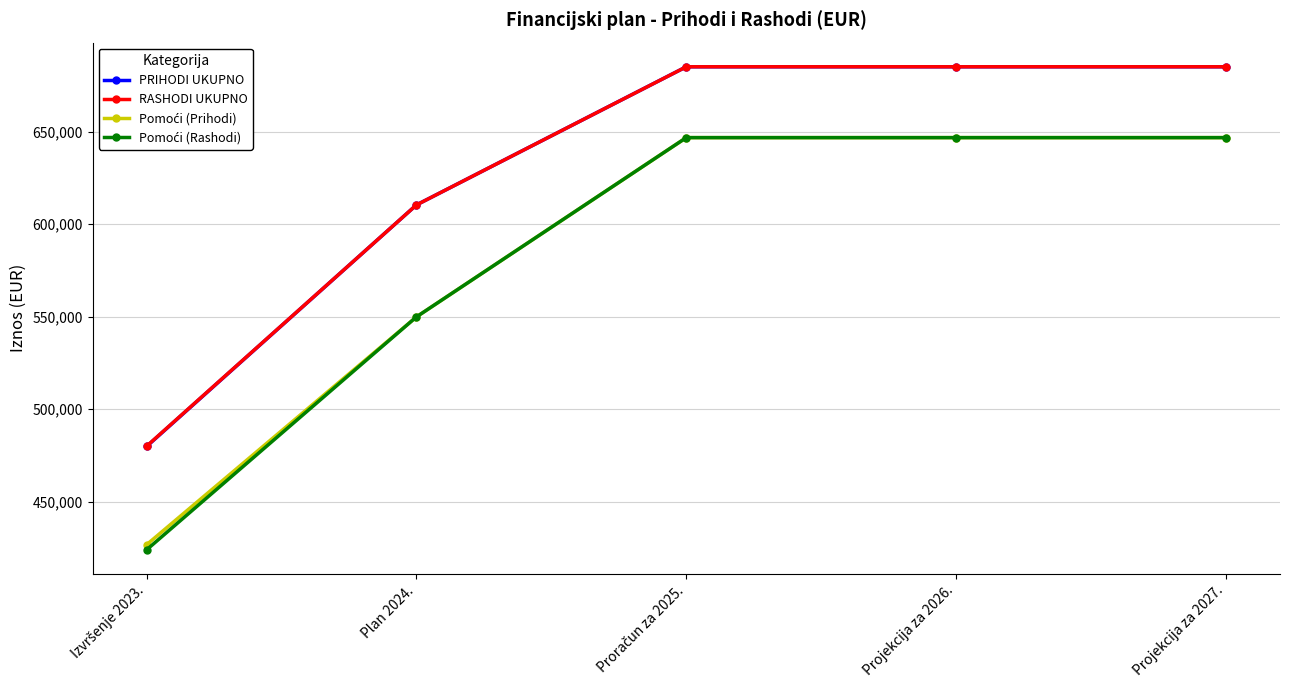

What is the label of the 2nd point from the right?

Projekcija za 2026.